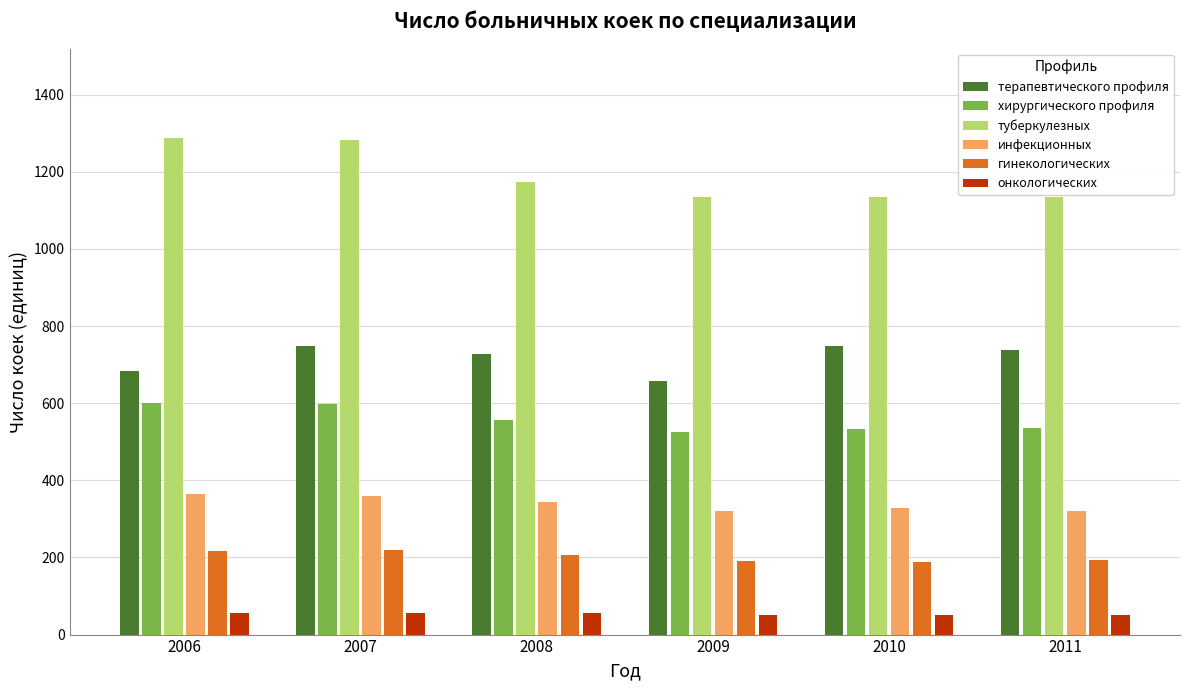

What are all the series names shown in the legend?

терапевтического профиля, хирургического профиля, туберкулезных, инфекционных, гинекологических, онкологических